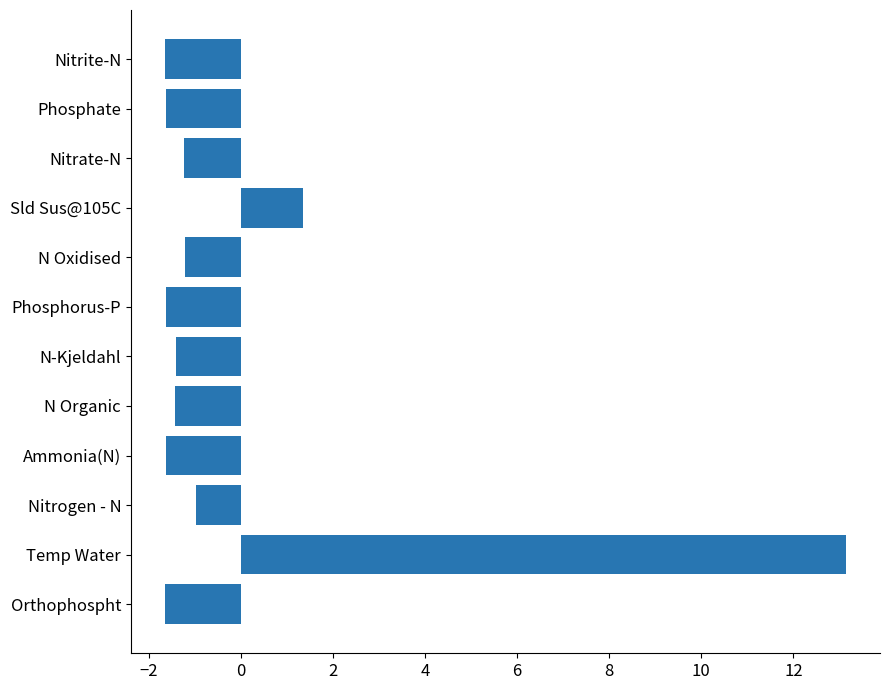

What is the smallest value displayed?

-1.7